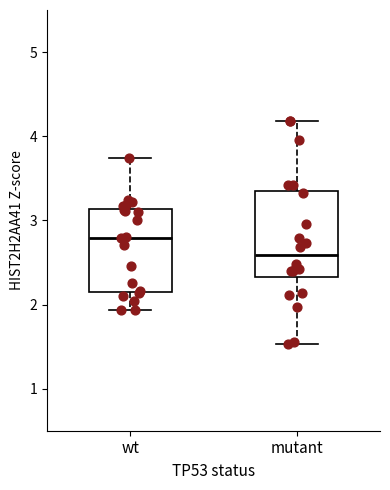

Where does the lower whisker of the box for mutant end on the y-axis? The values are not printed on the chart, so give them approximately, as read against the axis.

1.5